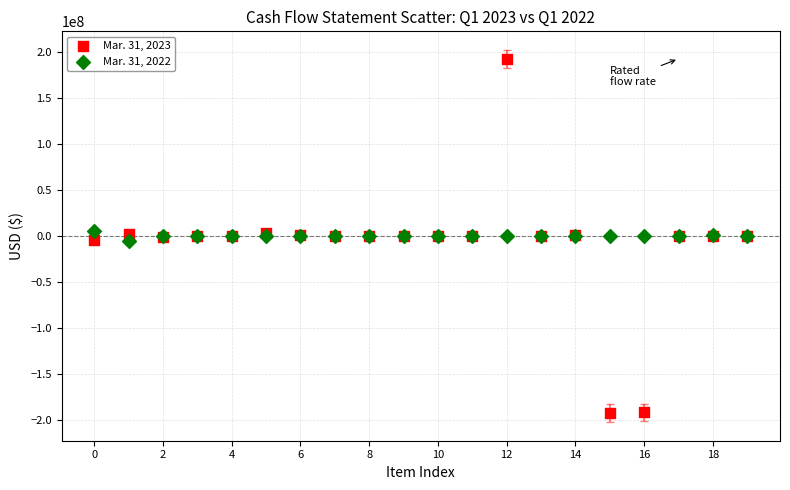

What are all the series names shown in the legend?

Mar. 31, 2023, Mar. 31, 2022